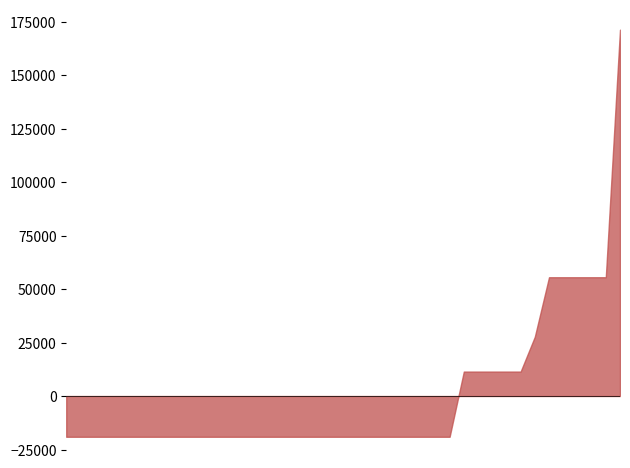

What is the difference between the maximum and minimum values?

190254.0